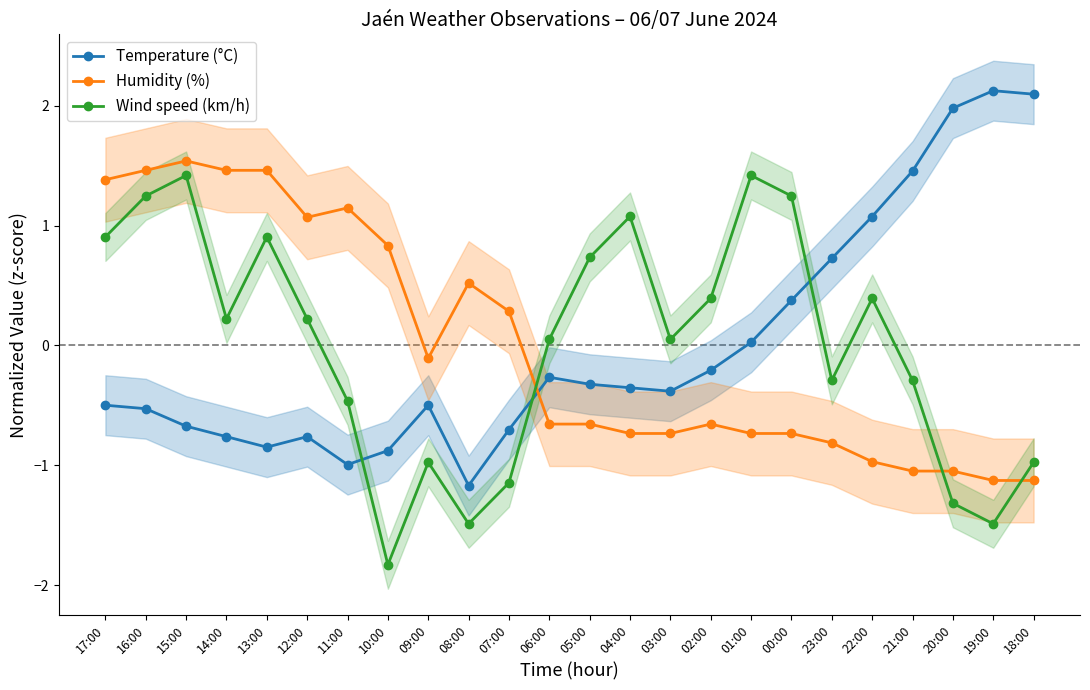

Where is Temperature (°C) nearest to the value 0?

01:00